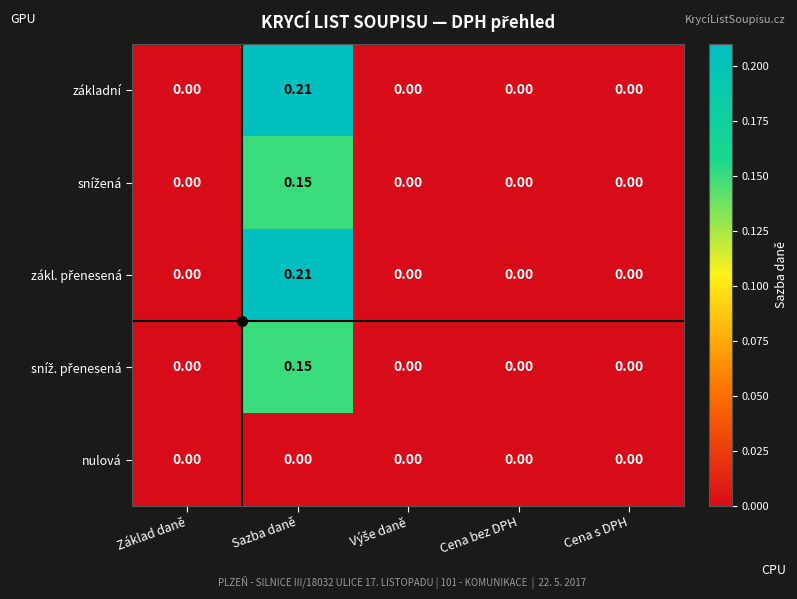

At which category is the sum across all series the highest?

Sazba daně